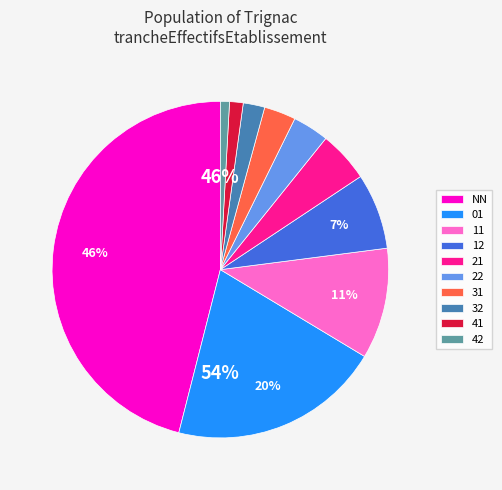

True or false: 31 accounts for 3% of the total.

True